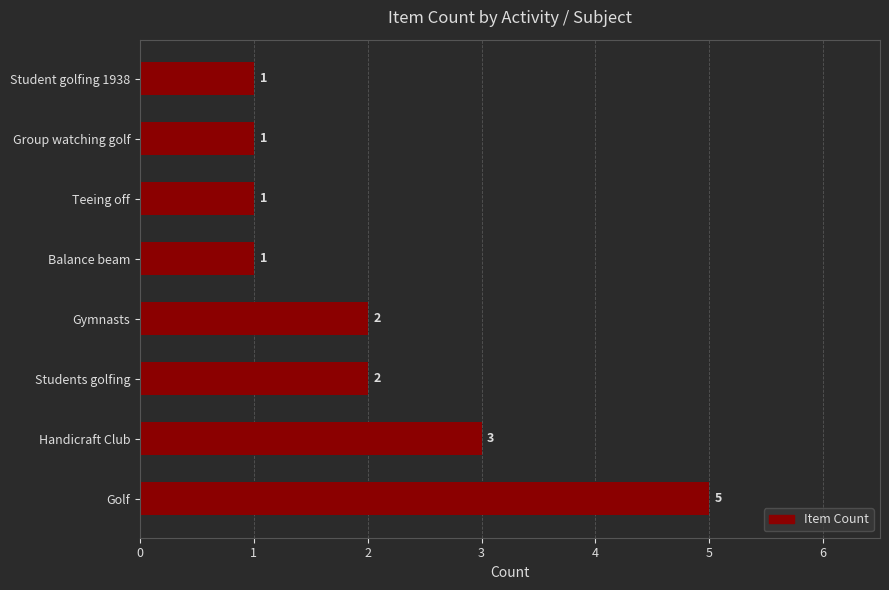

Does the chart contain stacked bars?

No